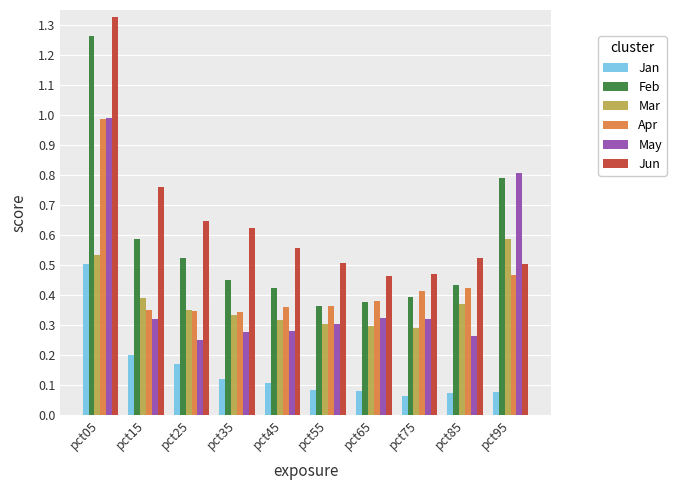

True or false: May has a value of 0.4 at pct35.

False